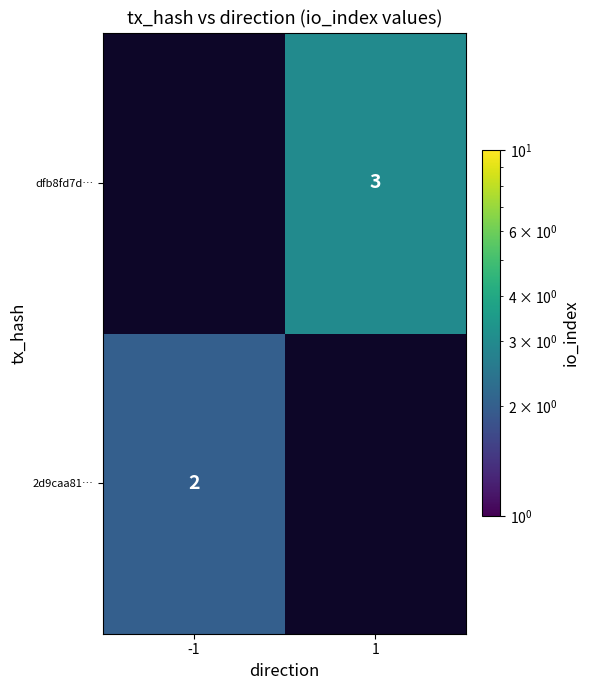

True or false: dfb8fd7d… has a value of 3 at 1.

True